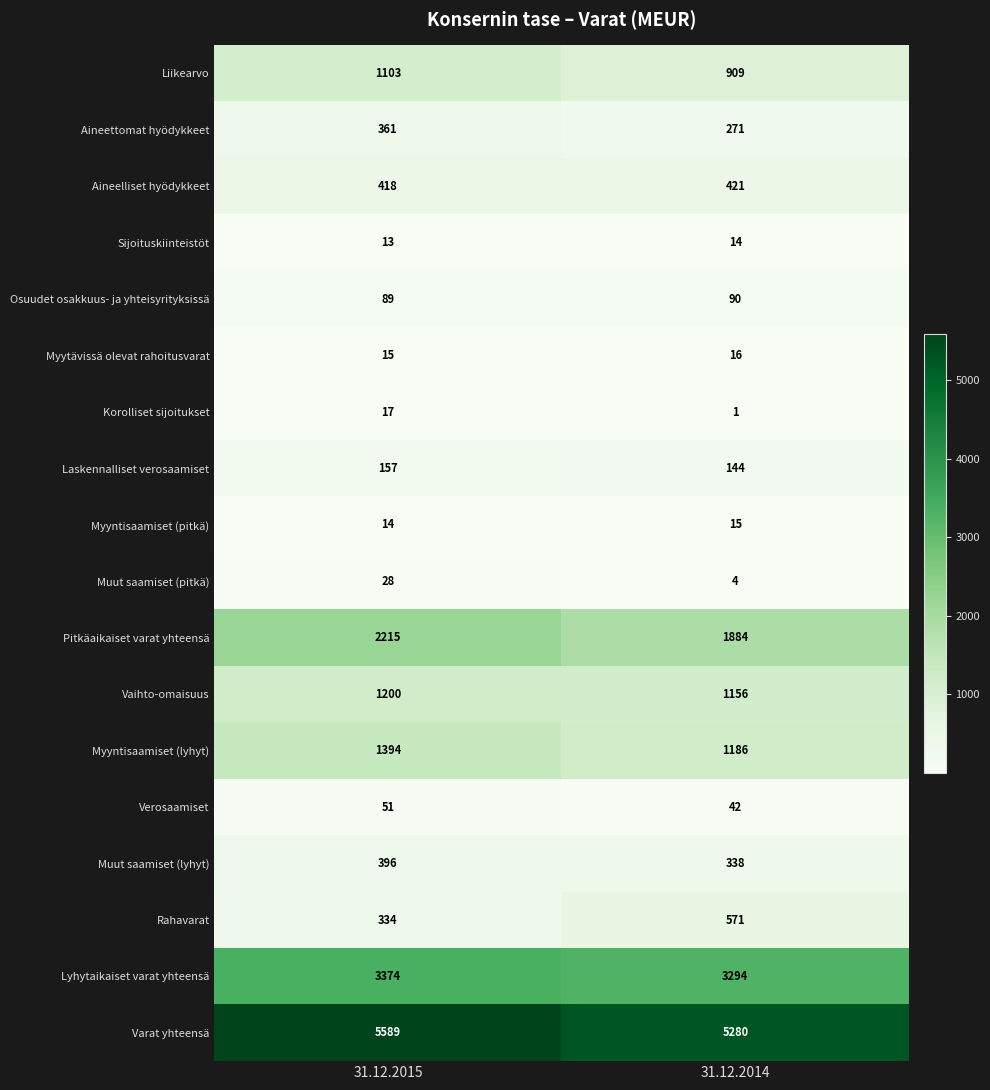

What is the difference between the maximum and minimum values in the Lyhytaikaiset varat yhteensä series?

80